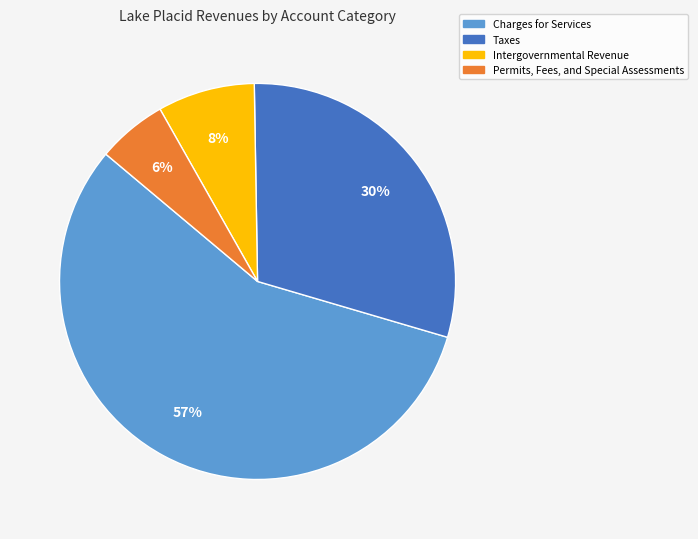

Is there a majority slice in this chart?

Yes